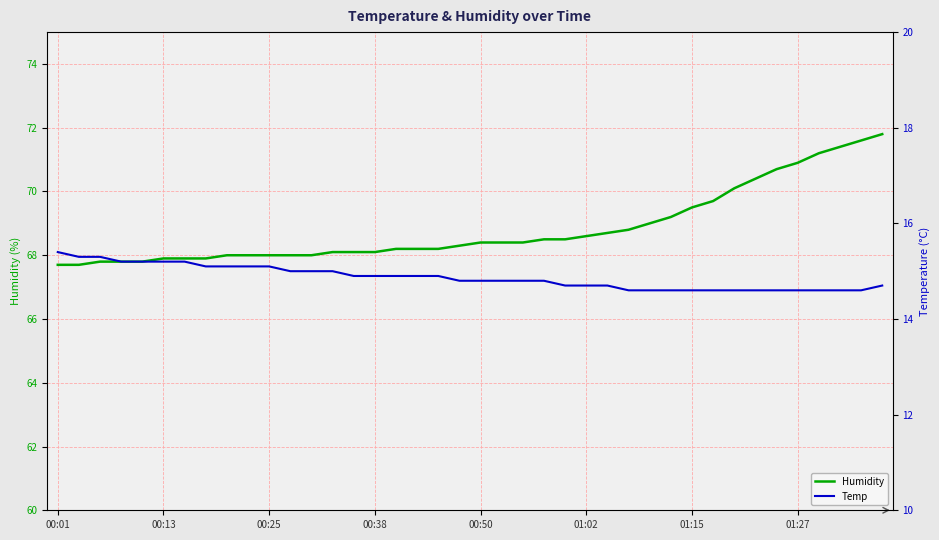

How many Temp values are between 14 and 15?

29